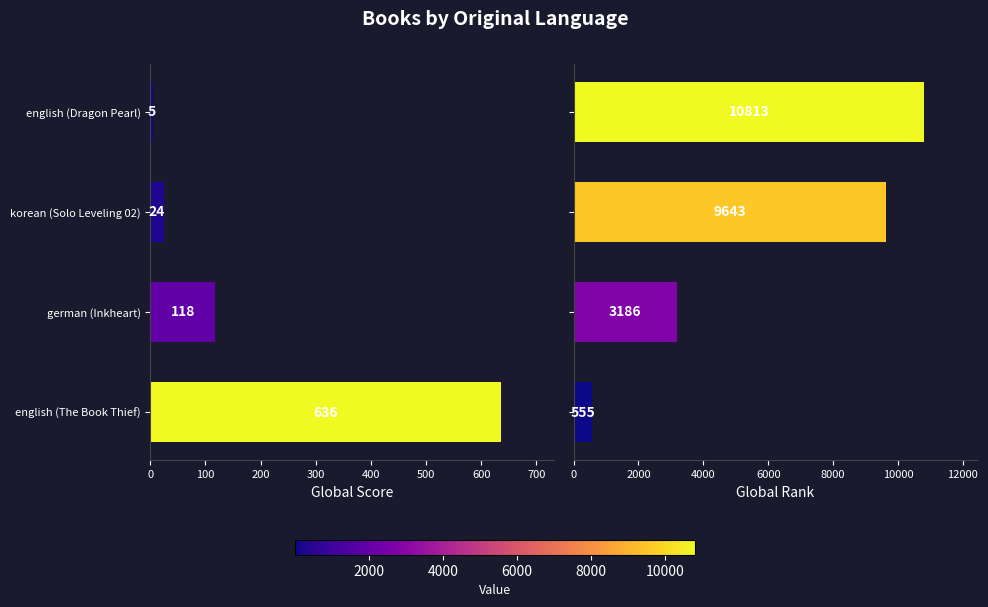

What is the minimum value shown in the chart?

5